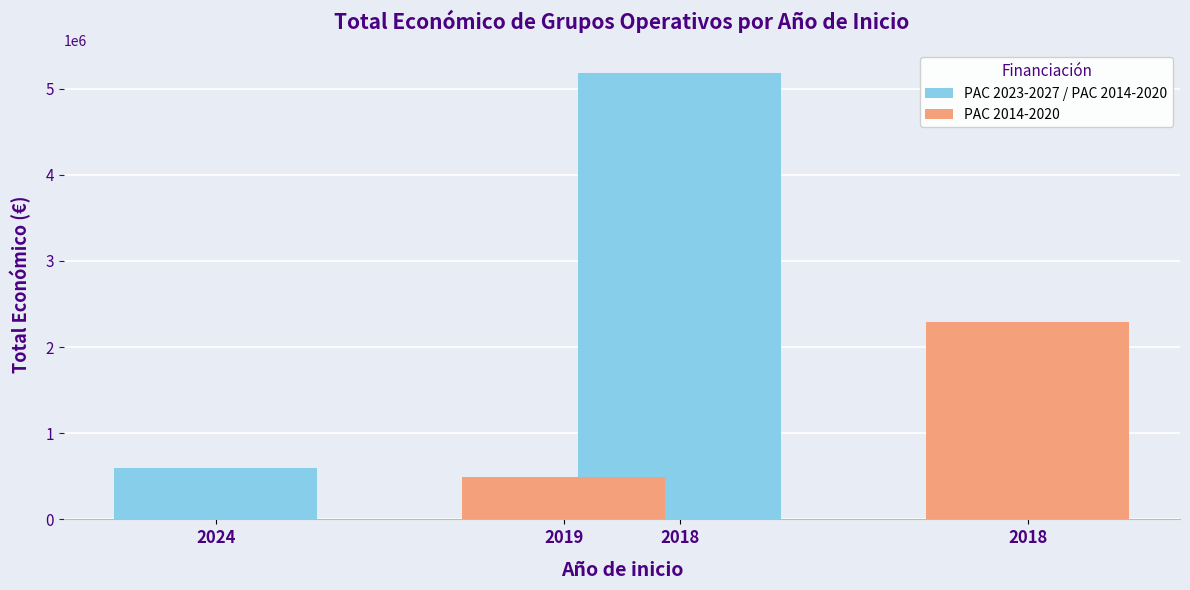

What is the lowest value of the PAC 2014-2020 series?

497232